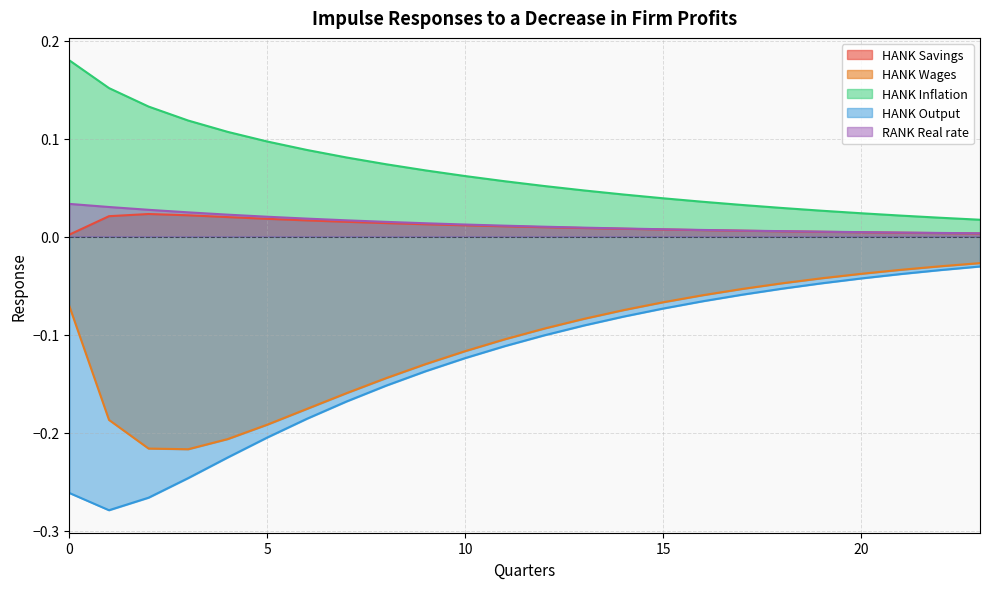

True or false: HANK Output and RANK Real rate cross at least once.

False